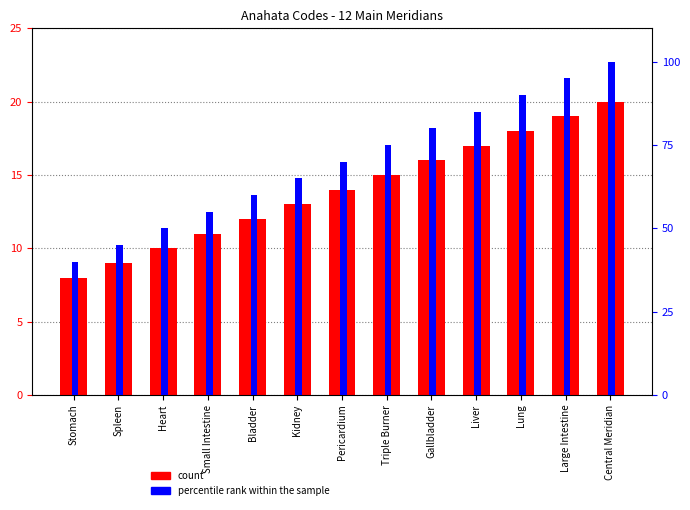

Rank the series by their average value, from highest to lowest.

percentile rank within the sample, count